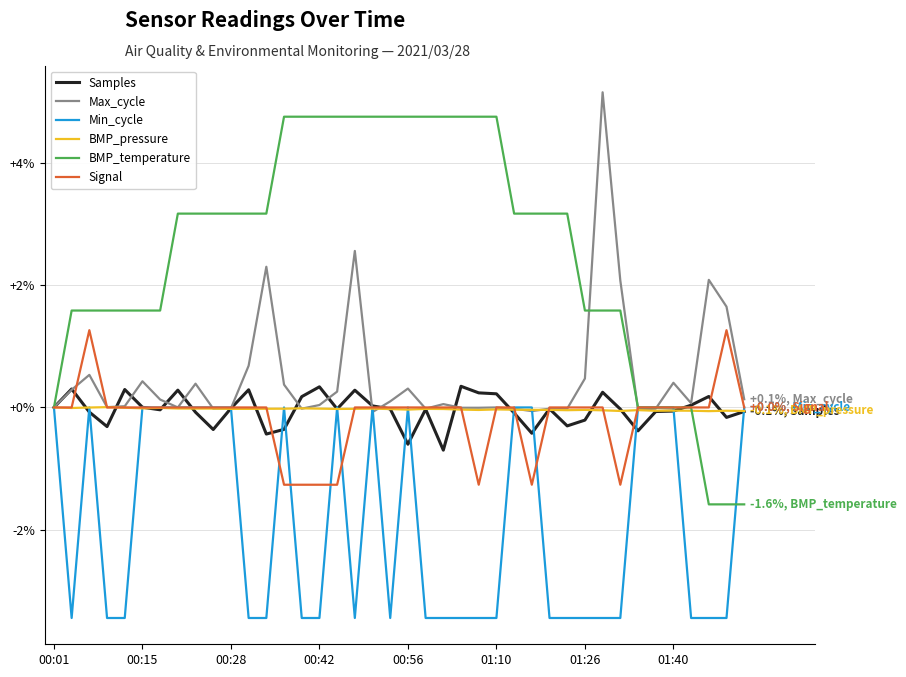

Which series has the largest total across all categories?

BMP_temperature